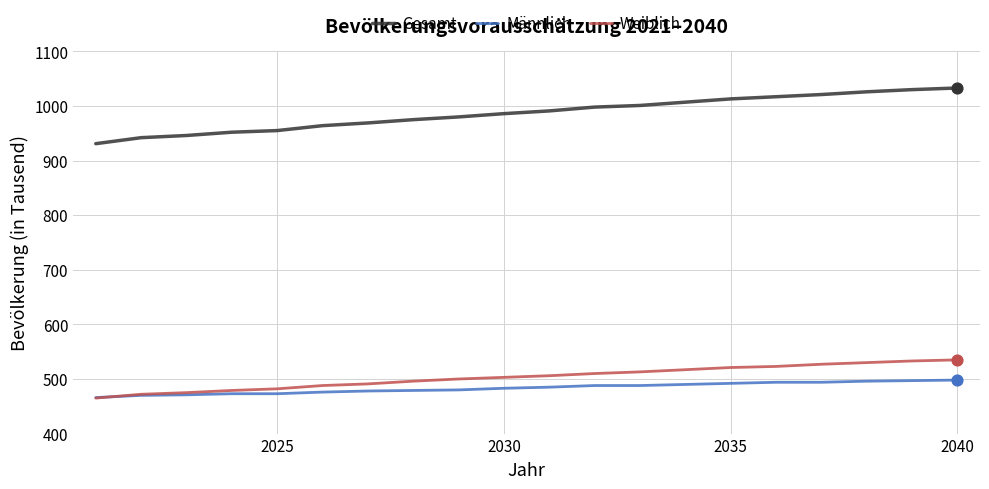

At how many categories does at least one series exceed 539?

20